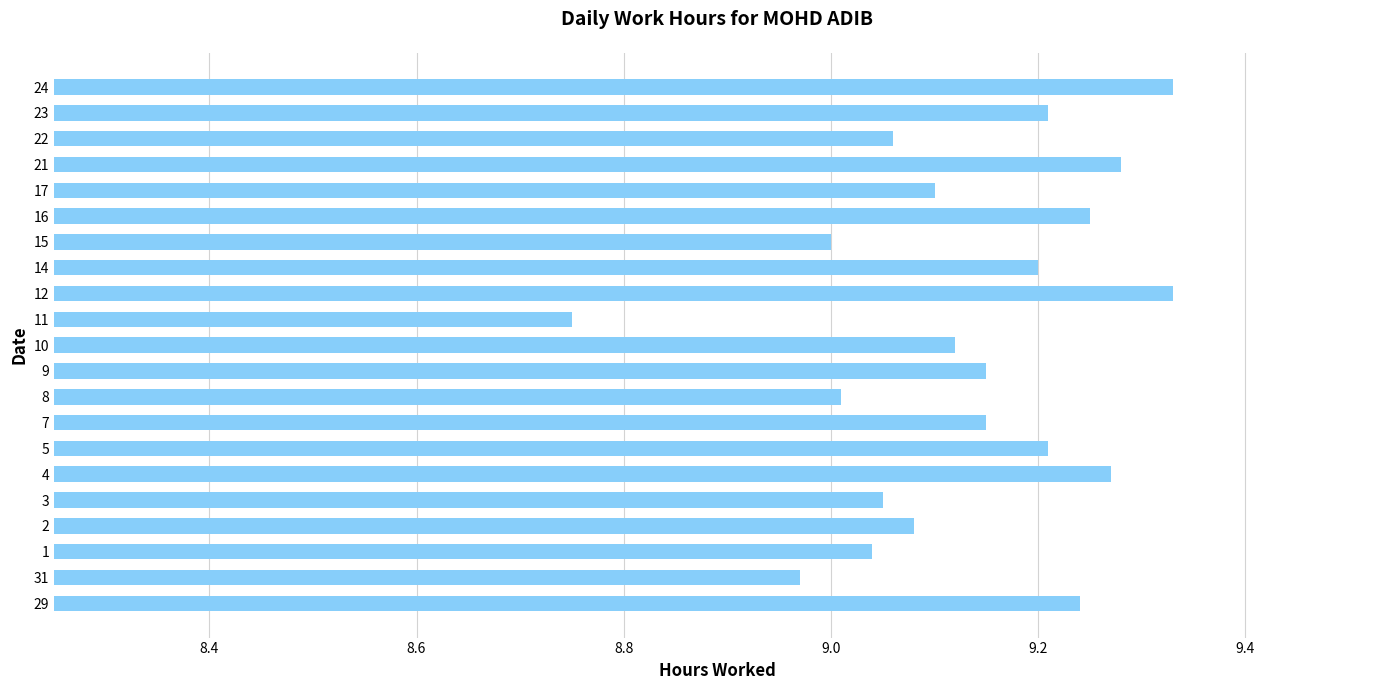

The chart shows a value of 9.1 at 10. True or false?

True